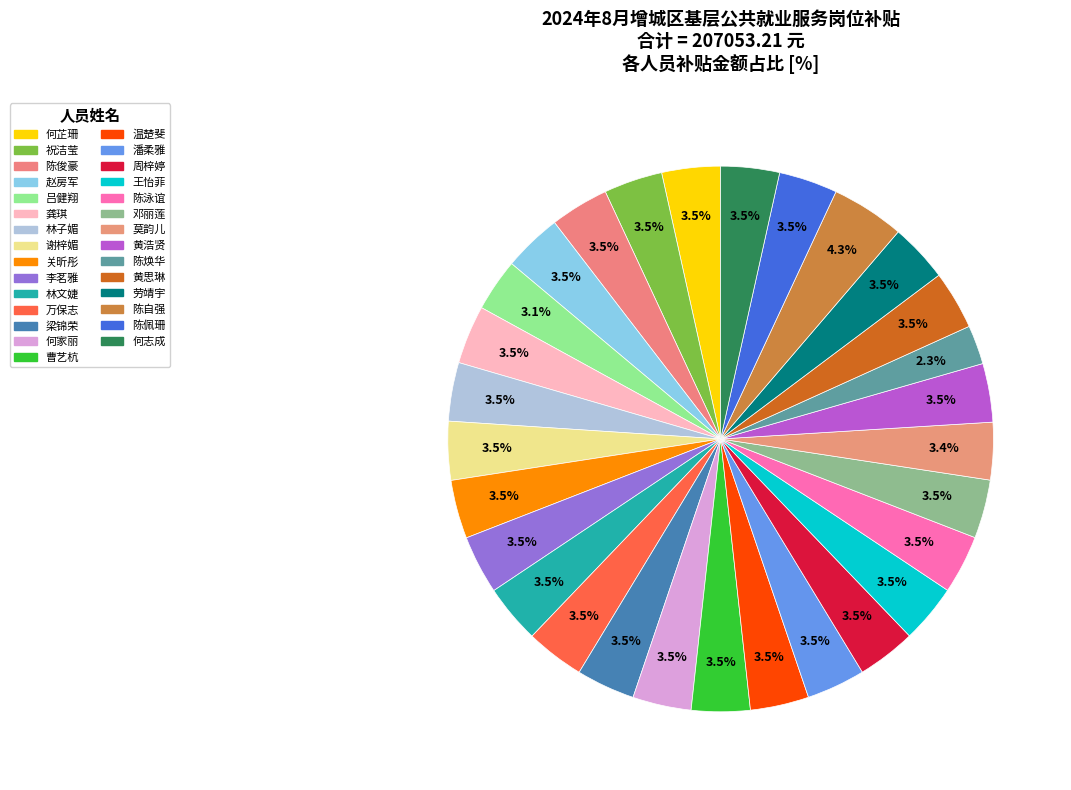

How many slices are in this pie chart?

29